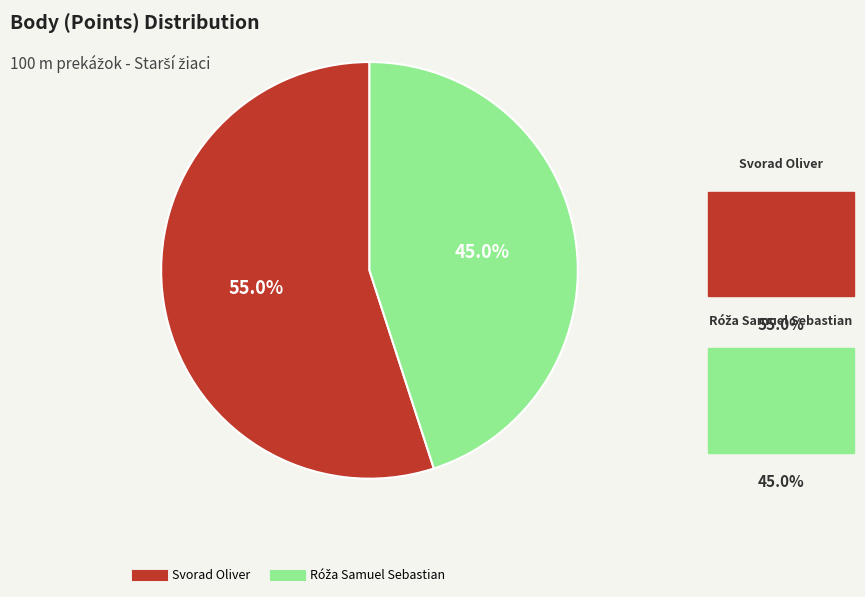

What is the largest slice in the pie chart?

Svorad Oliver